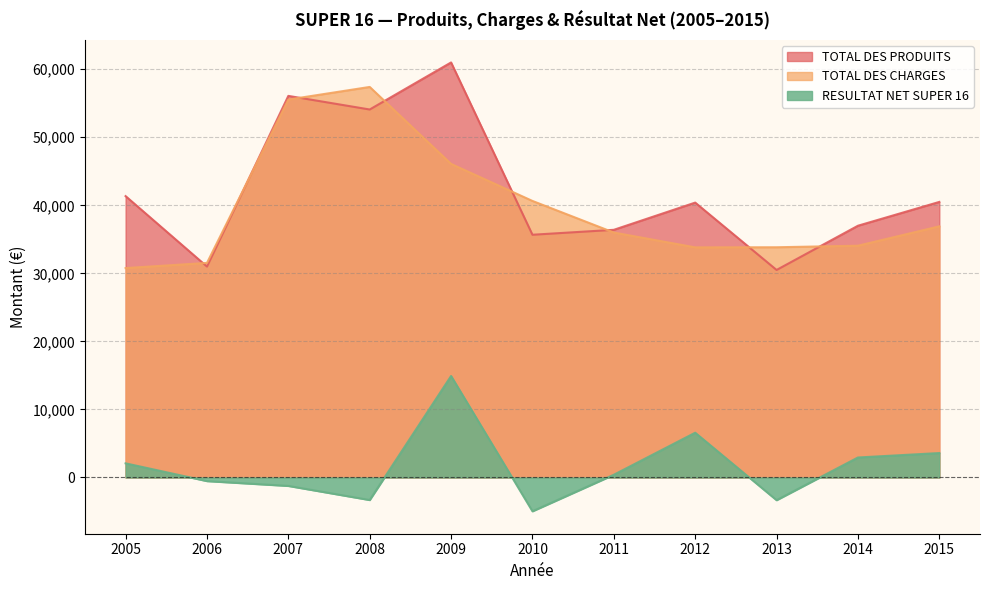

How many interior local valleys does the TOTAL DES PRODUITS series have?

4